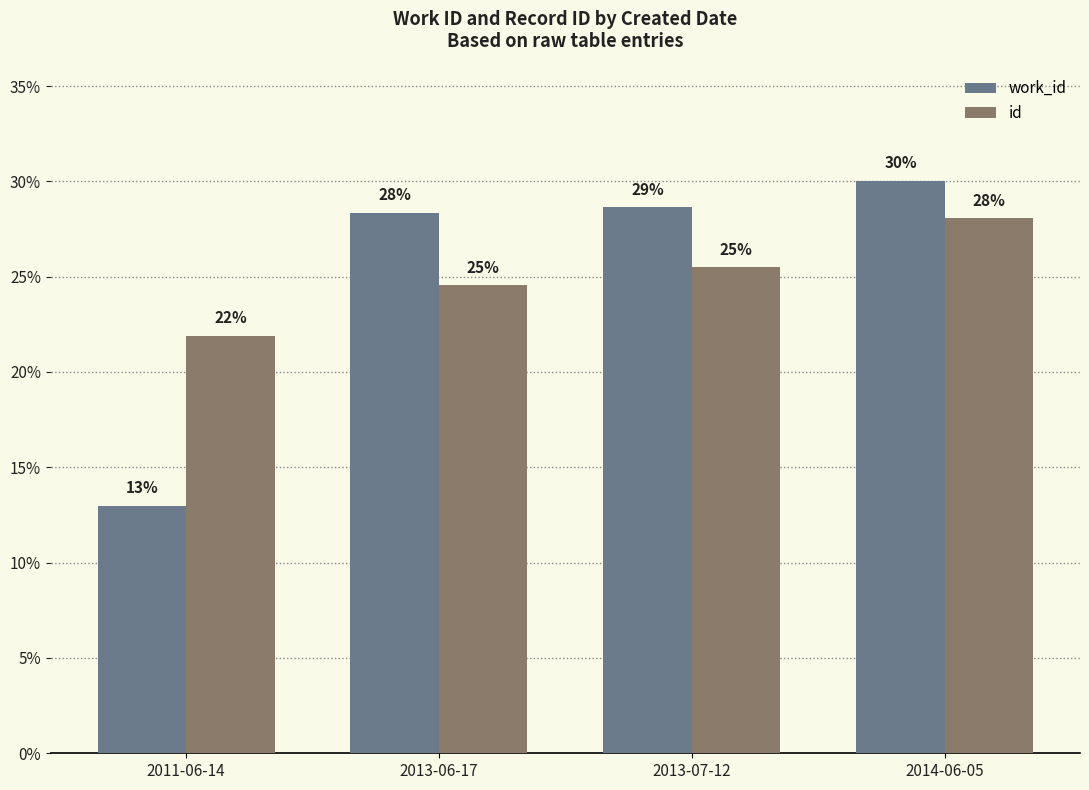

What are all the series names shown in the legend?

work_id, id